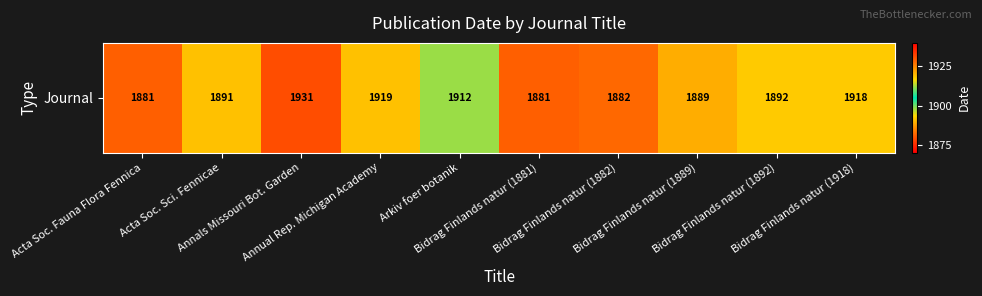

Where does the data first go above 1892?

Annals Missouri Bot. Garden